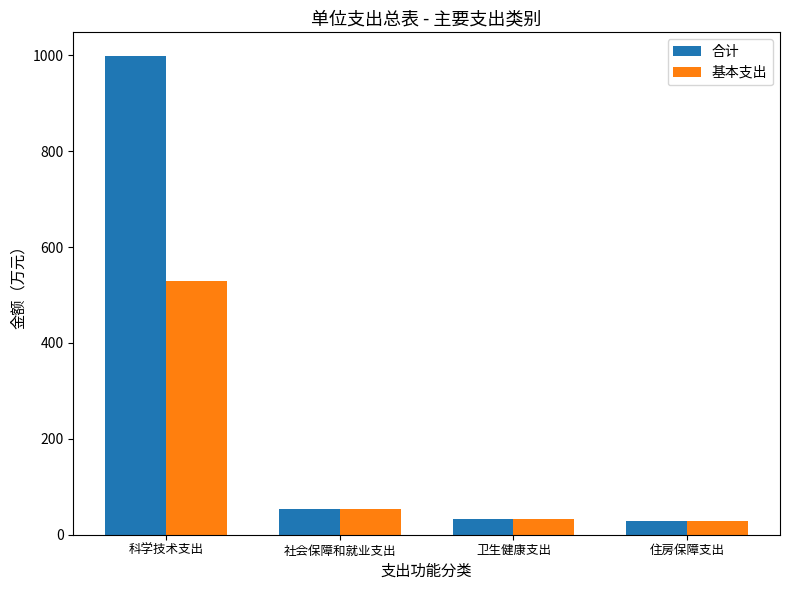

How many bars are there in total?

8